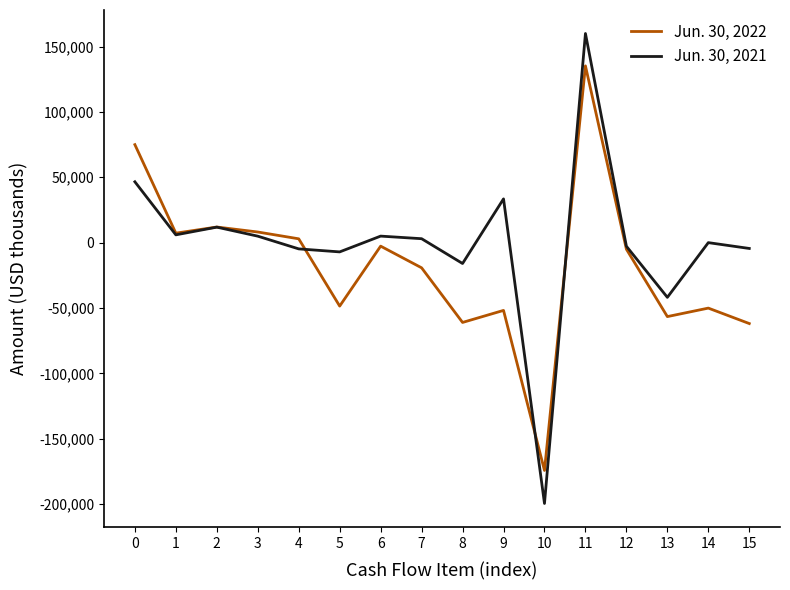

True or false: Jun. 30, 2022 has a value of -51840 at 9.

True